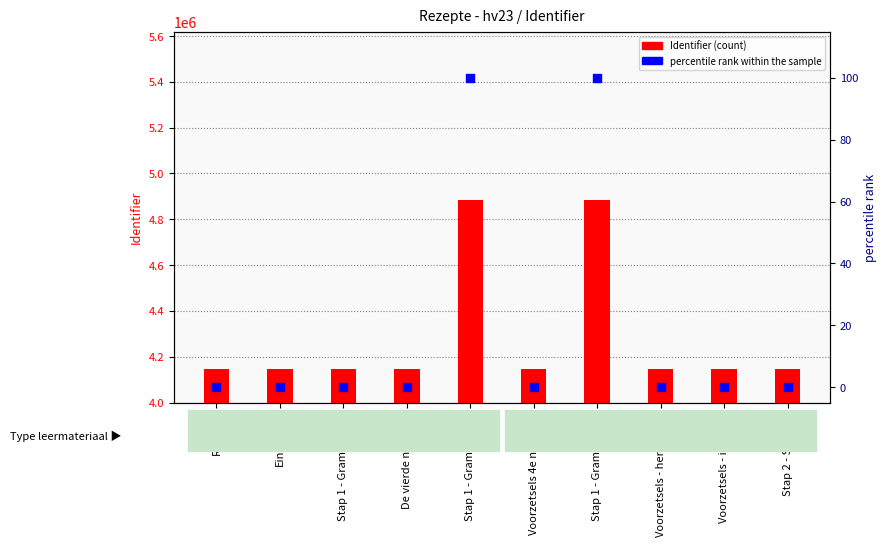

What is the total value across all series at Voorzetsels - herkennen?

4147309.0